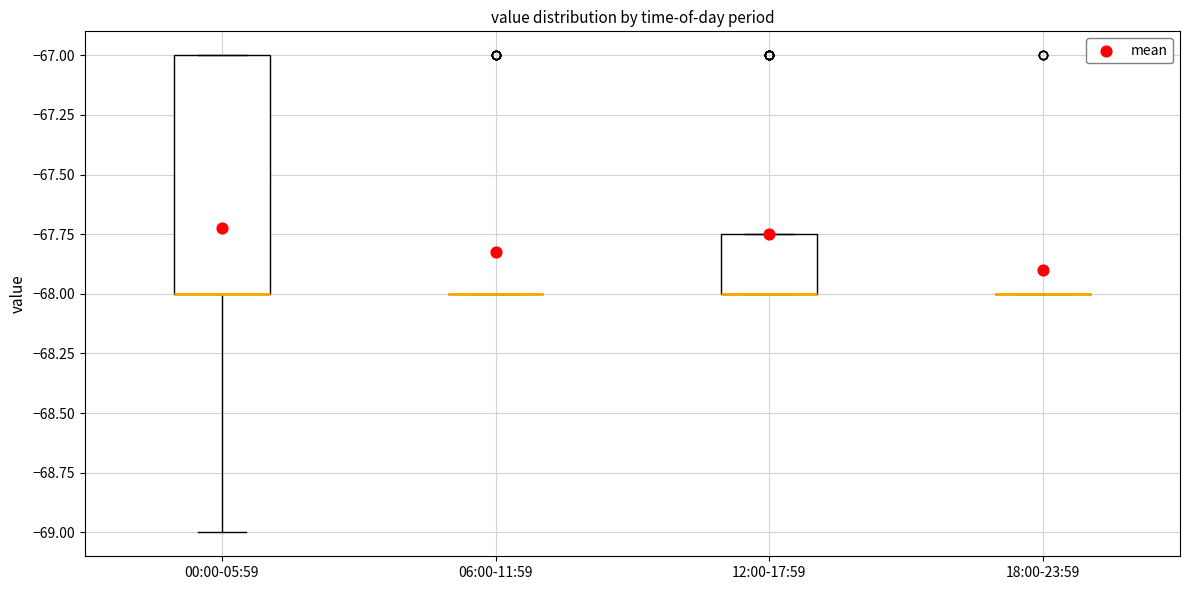

Reading left to right, transcribe this box plot: for each box, give where its median line is, the range the box spans, and where its two whiskers end, as read against the y-axis. The values are not printed on the chart, so give them approximately, as read against the axis.

00:00-05:59: median -68.00 (drawn on the box's lower edge), box -68.00 to -67.00, whiskers -69.00 to -67.00
06:00-11:59: box collapsed to a line at -68.00, whiskers -68.00 to -68.00
12:00-17:59: median -68.00 (drawn on the box's lower edge), box -68.00 to -67.75, whiskers -68.00 to -67.75
18:00-23:59: box collapsed to a line at -68.00, whiskers -68.00 to -68.00